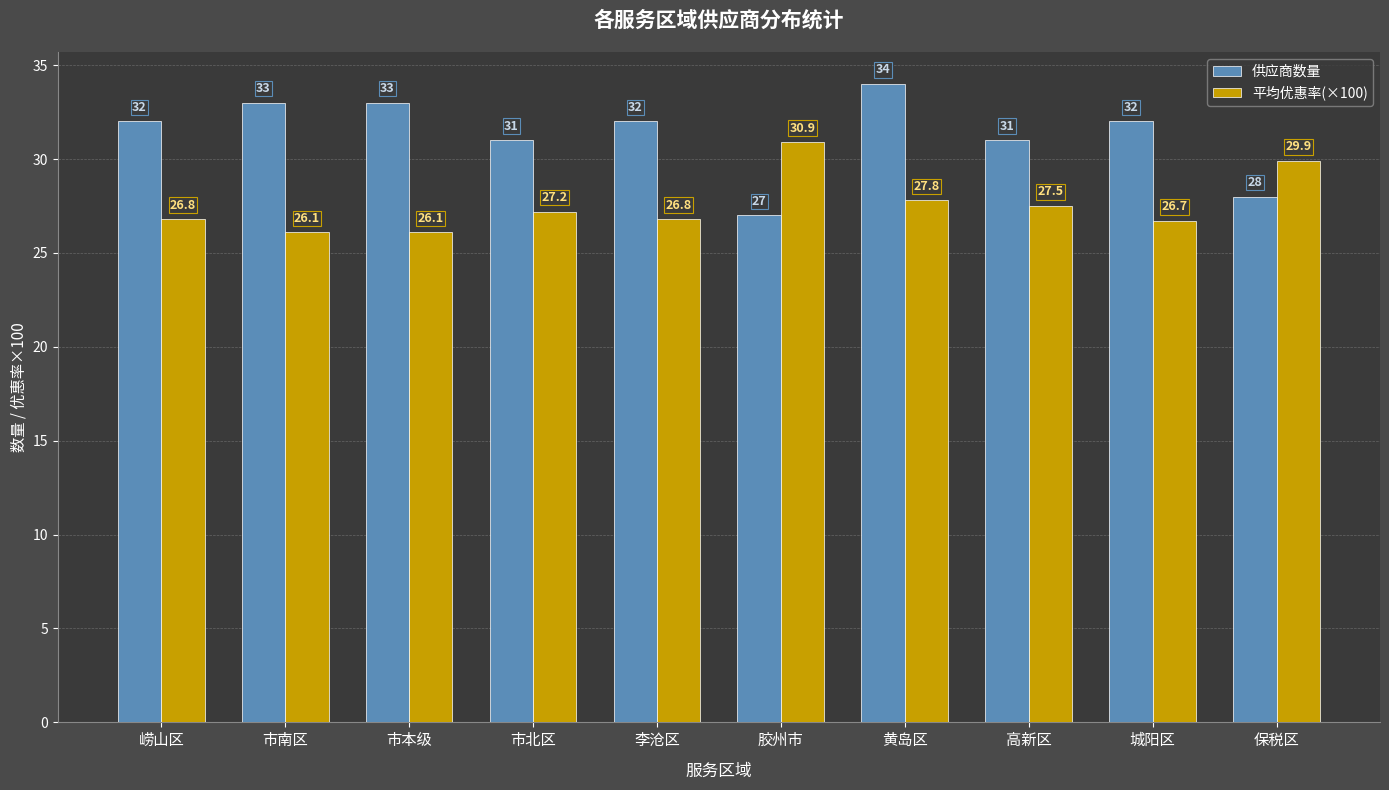

What is the average value of the 平均优惠率(×100) series?

27.6